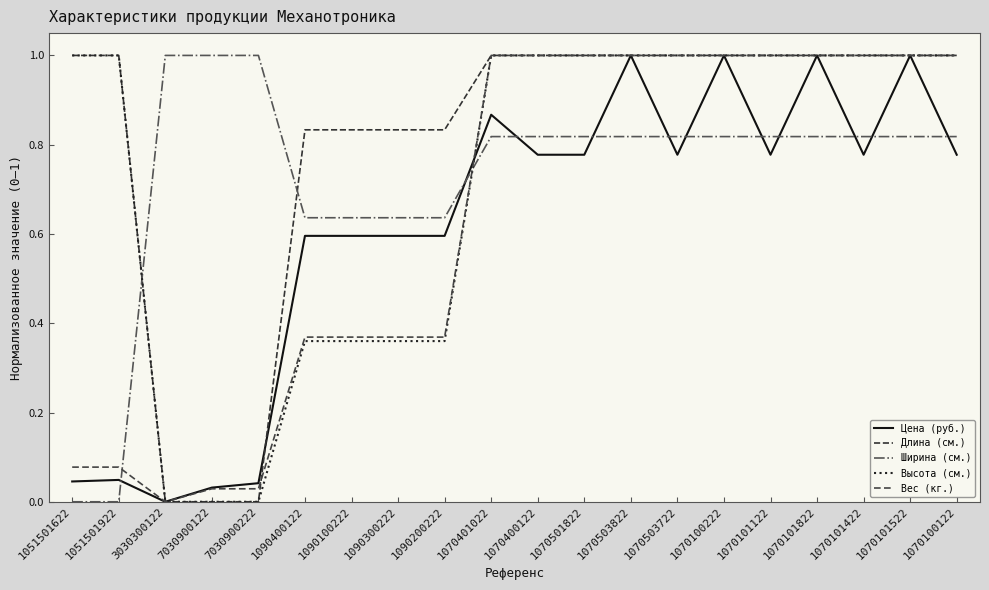

Which series changed the most between 3030300122 and 7030900122?

Цена (руб.)